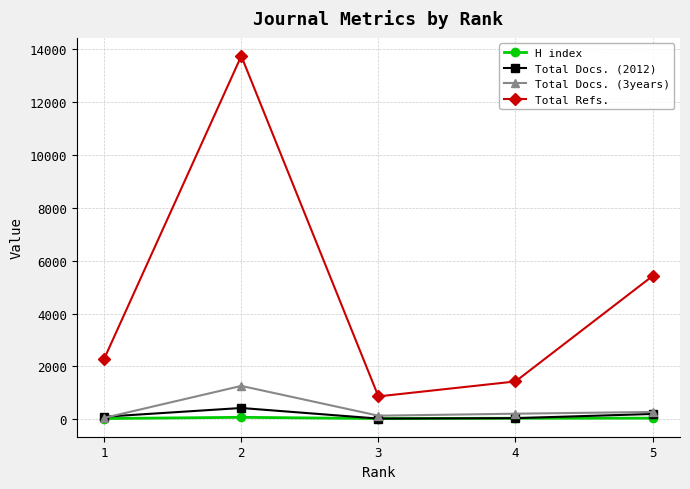

True or false: Total Docs. (2012) and Total Refs. cross at least once.

False